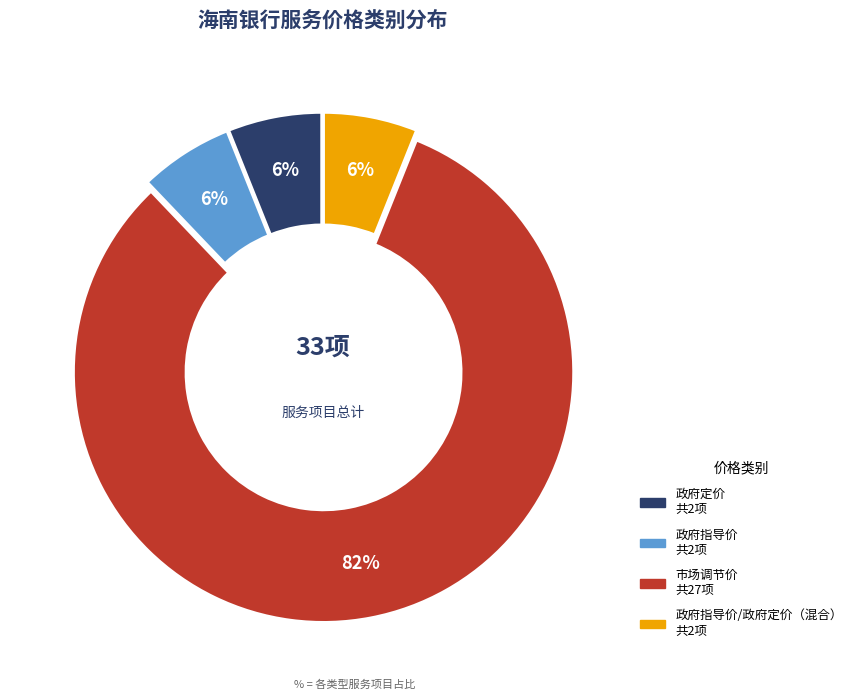

To the nearest percent, what is the difference between the largest and smallest slice percentages?

76%